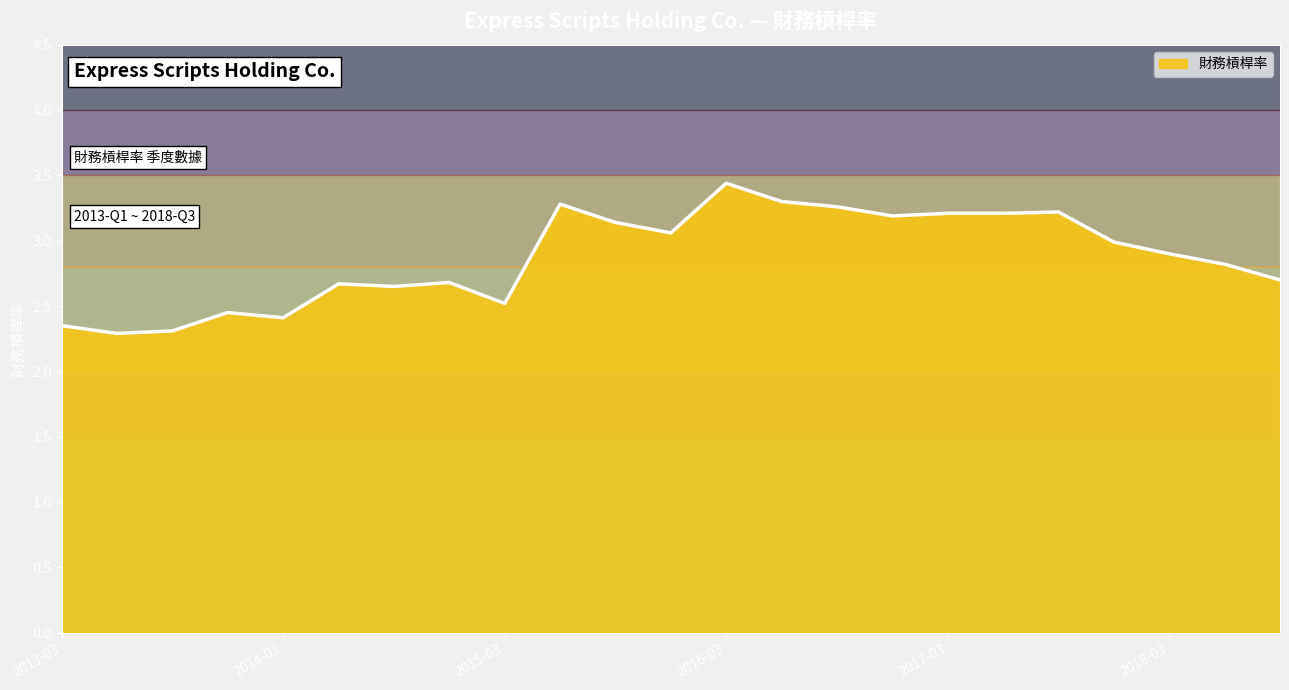

What is the smallest value displayed?

2.3